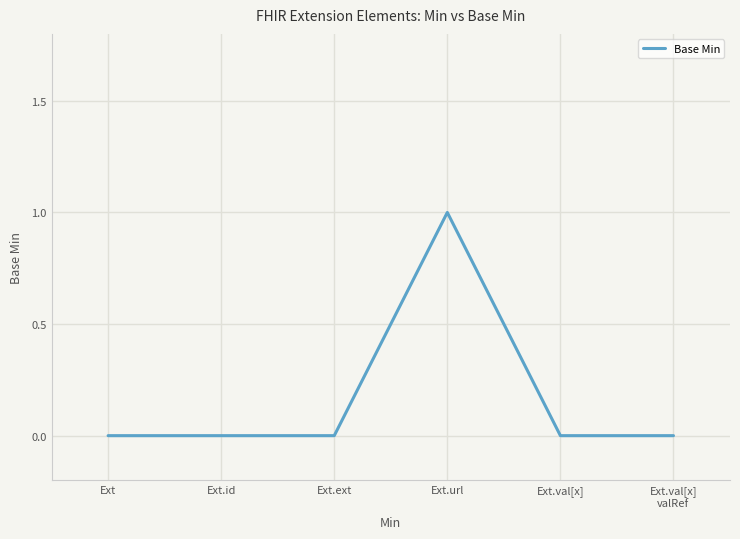

Is it true that the value at Ext.id is 1?

False